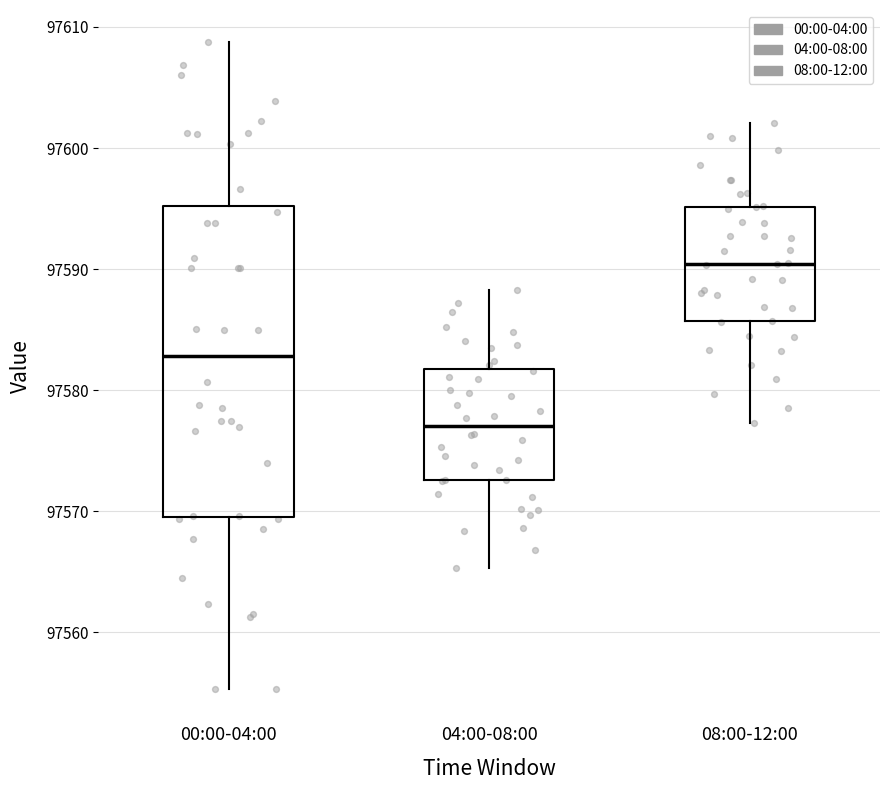

Where is the upper edge of the box for 08:00-12:00 on the y-axis? The values are not printed on the chart, so give them approximately, as read against the axis.

97595